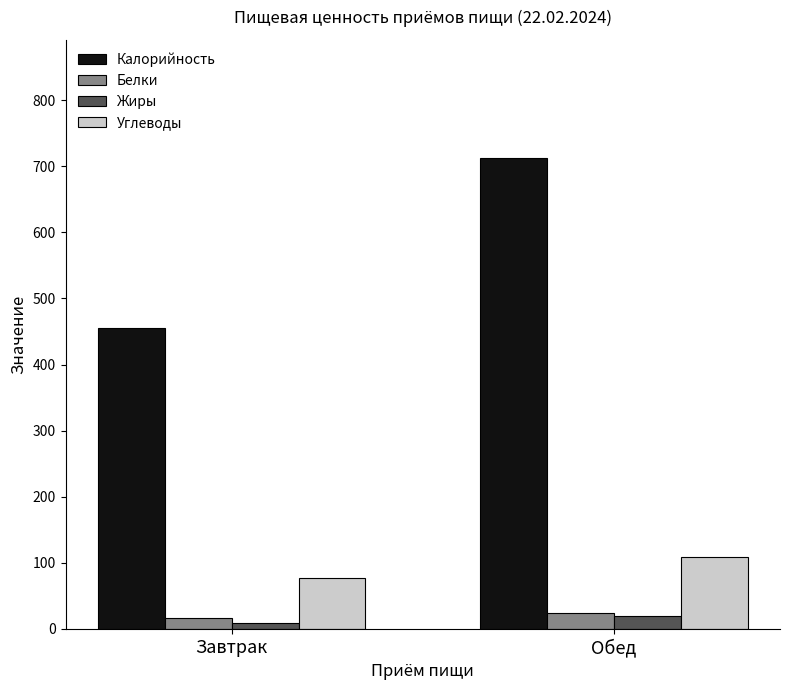

What position from the right is Завтрак?

2